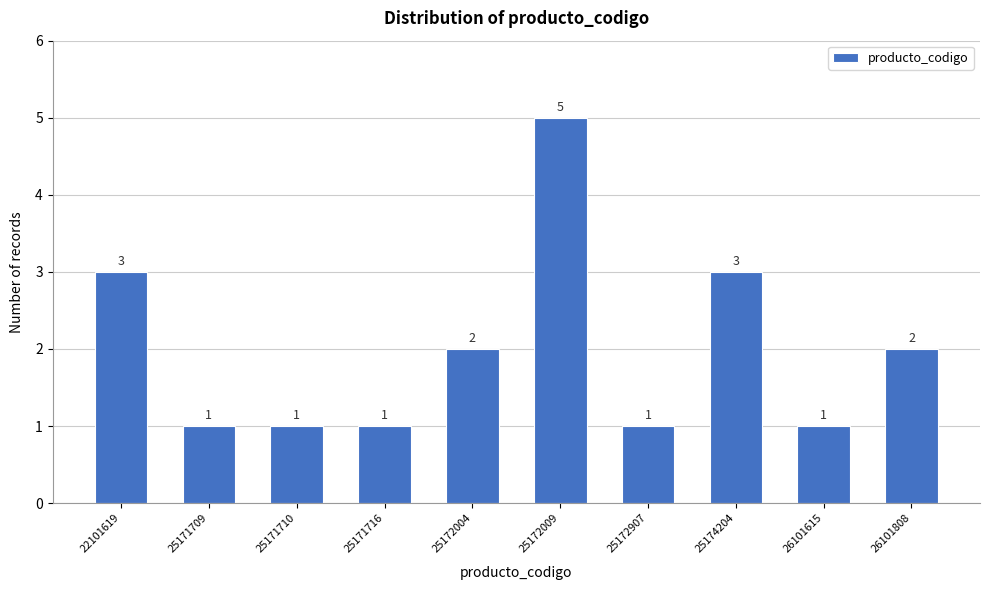

Reading left to right, extract all data points from this chart.

22101619=3	25171709=1	25171710=1	25171716=1	25172004=2	25172009=5	25172907=1	25174204=3	26101615=1	26101808=2